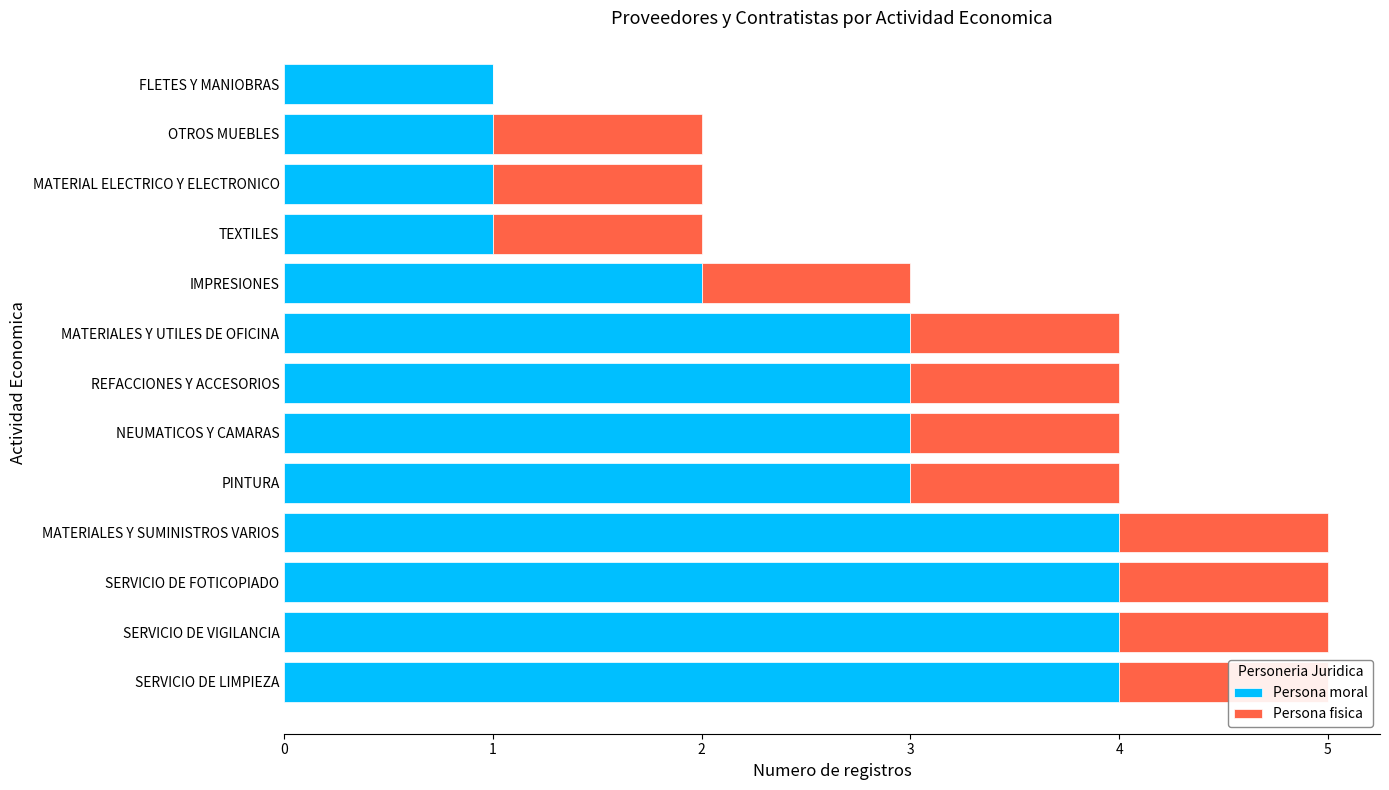

What is the difference between the maximum and minimum values in the Persona fisica series?

1